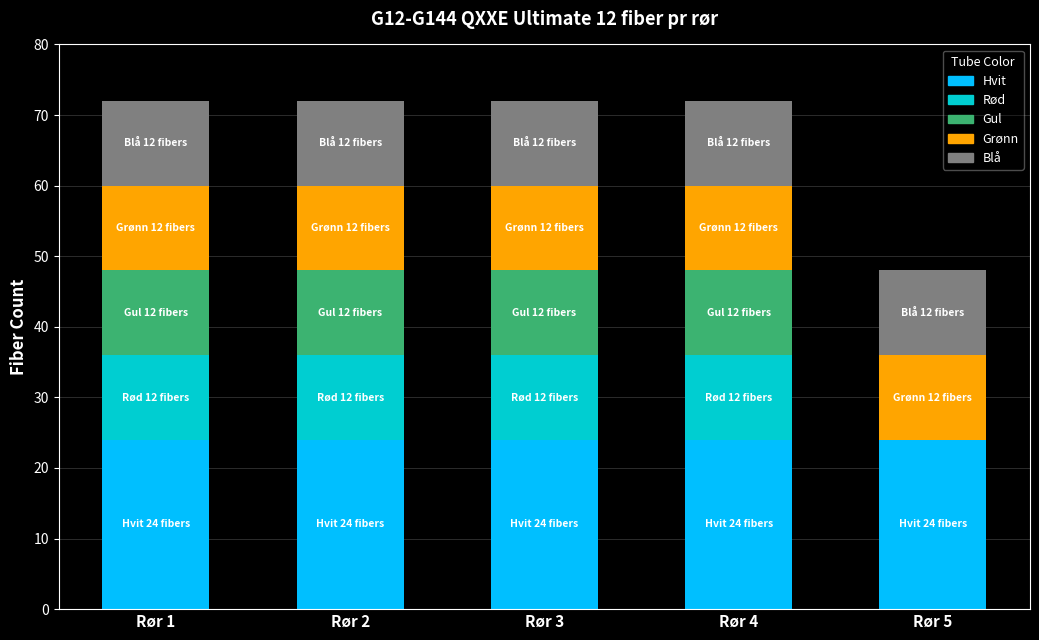

What is the highest value of the Hvit series?

24